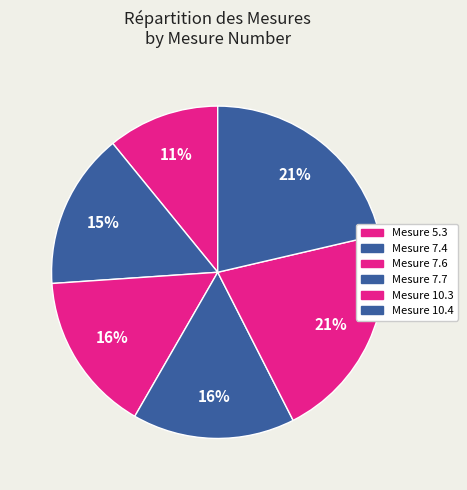

How many segments does this pie chart have?

6